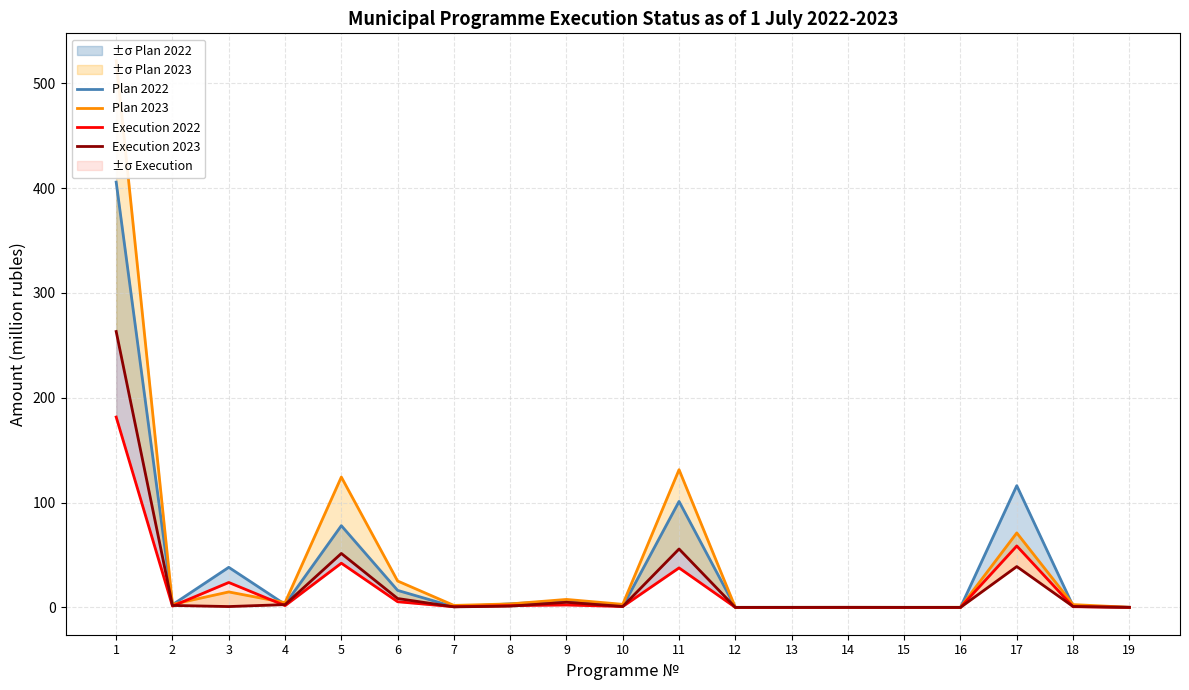

How many values in the Execution 2022 series are below 1?

9